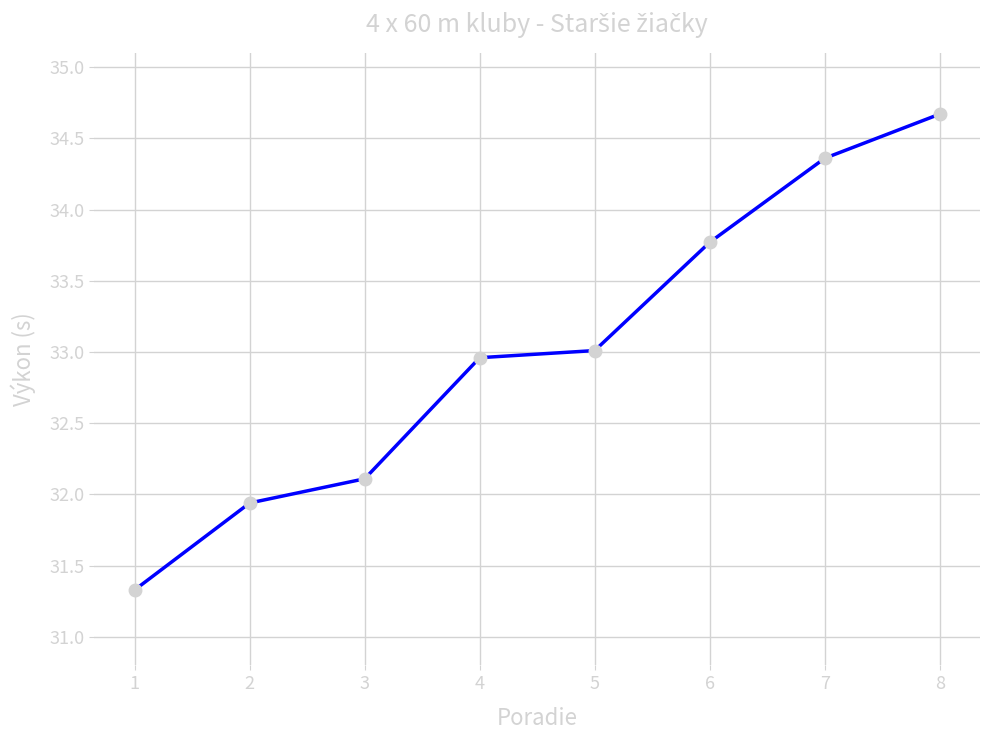

List the labels in order of value, smallest first.

1, 2, 3, 4, 5, 6, 7, 8